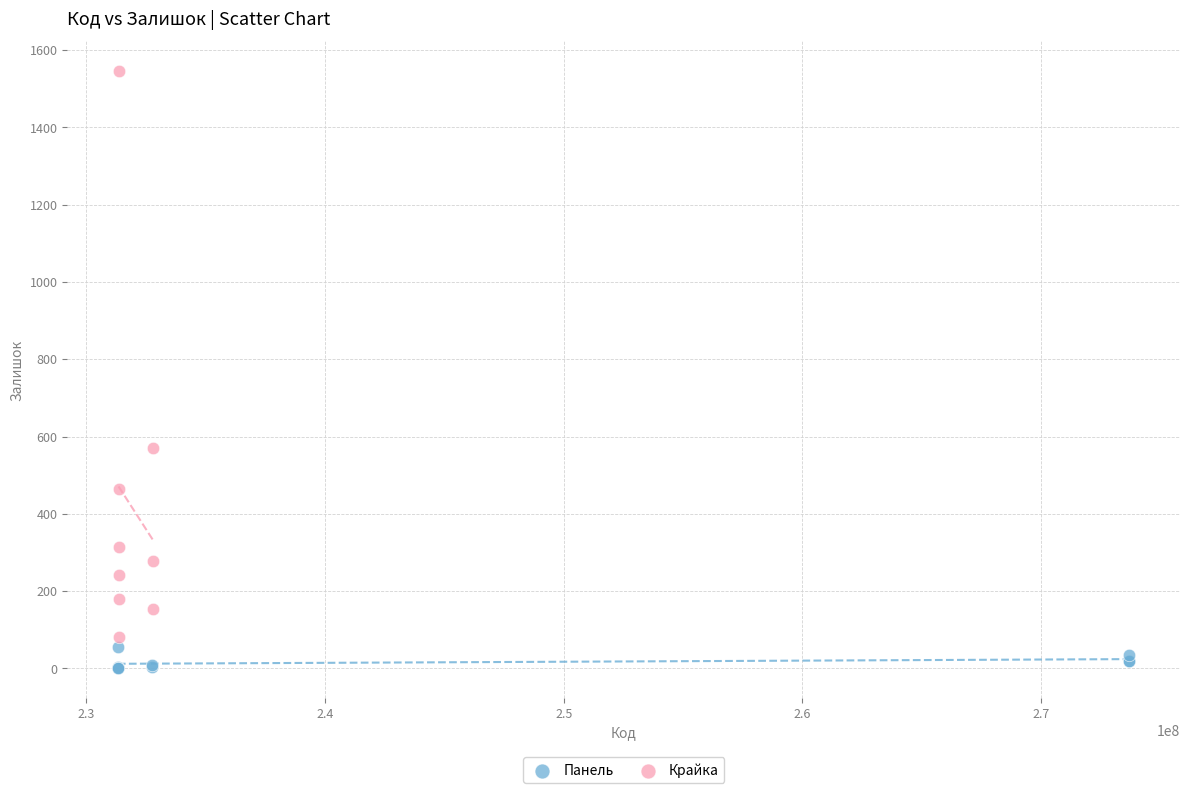

Which series contains the highest Y value?

Крайка